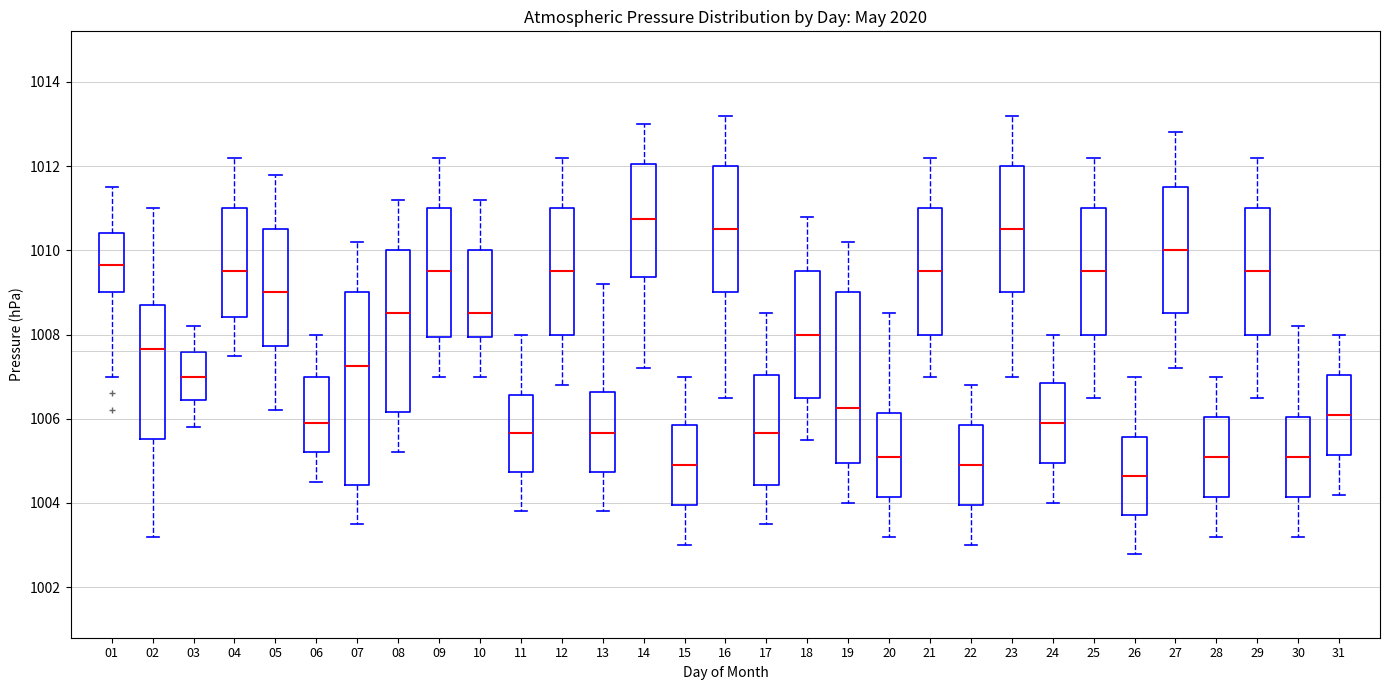

Which box is the tallest, from its lower edge to its upper edge?

07